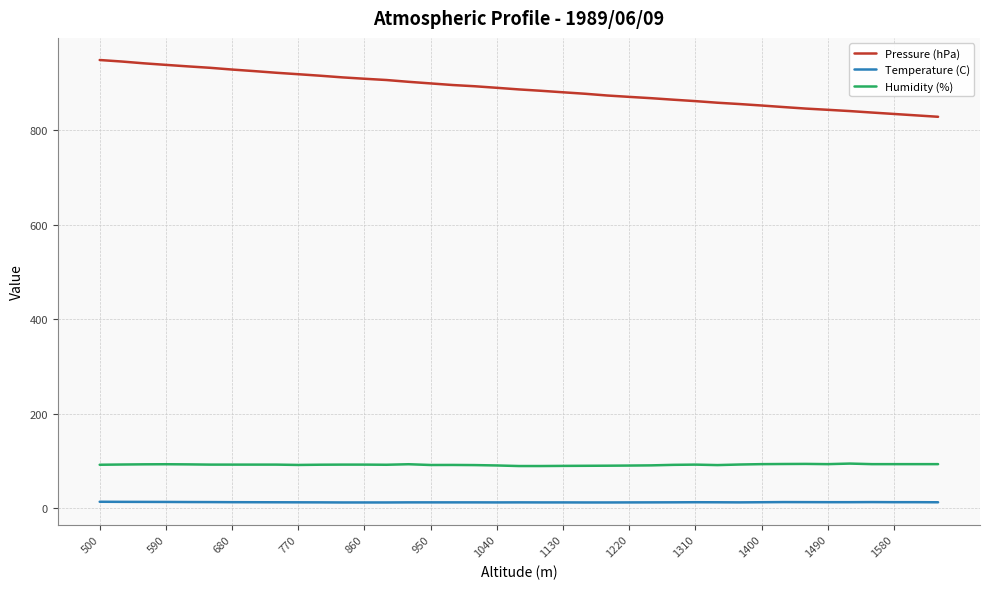

Which series has the largest total across all categories?

Pressure (hPa)